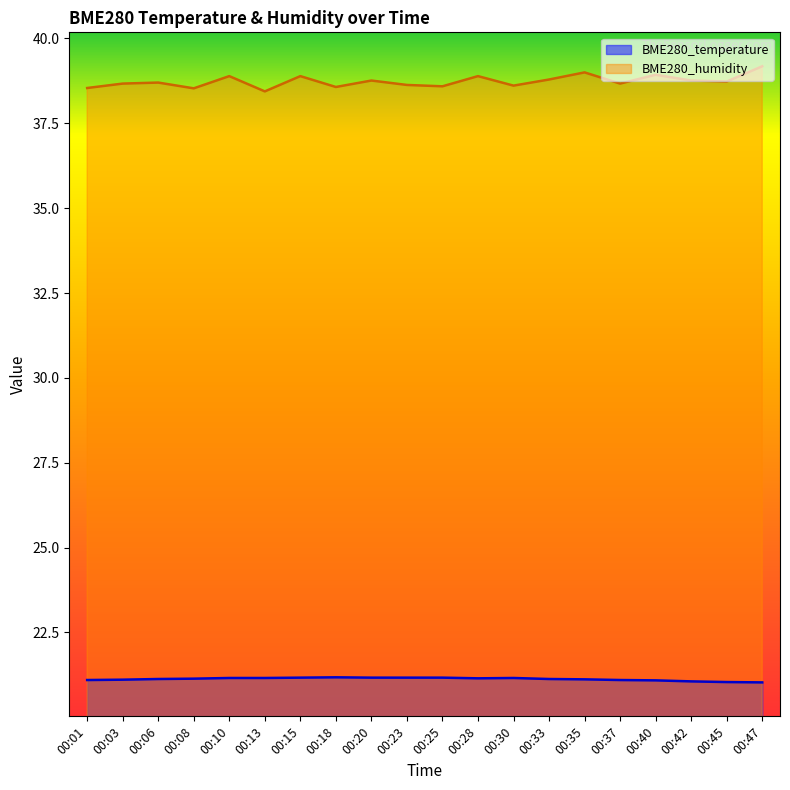

What is the value of the BME280_humidity point at the 15th from the left?

39.0